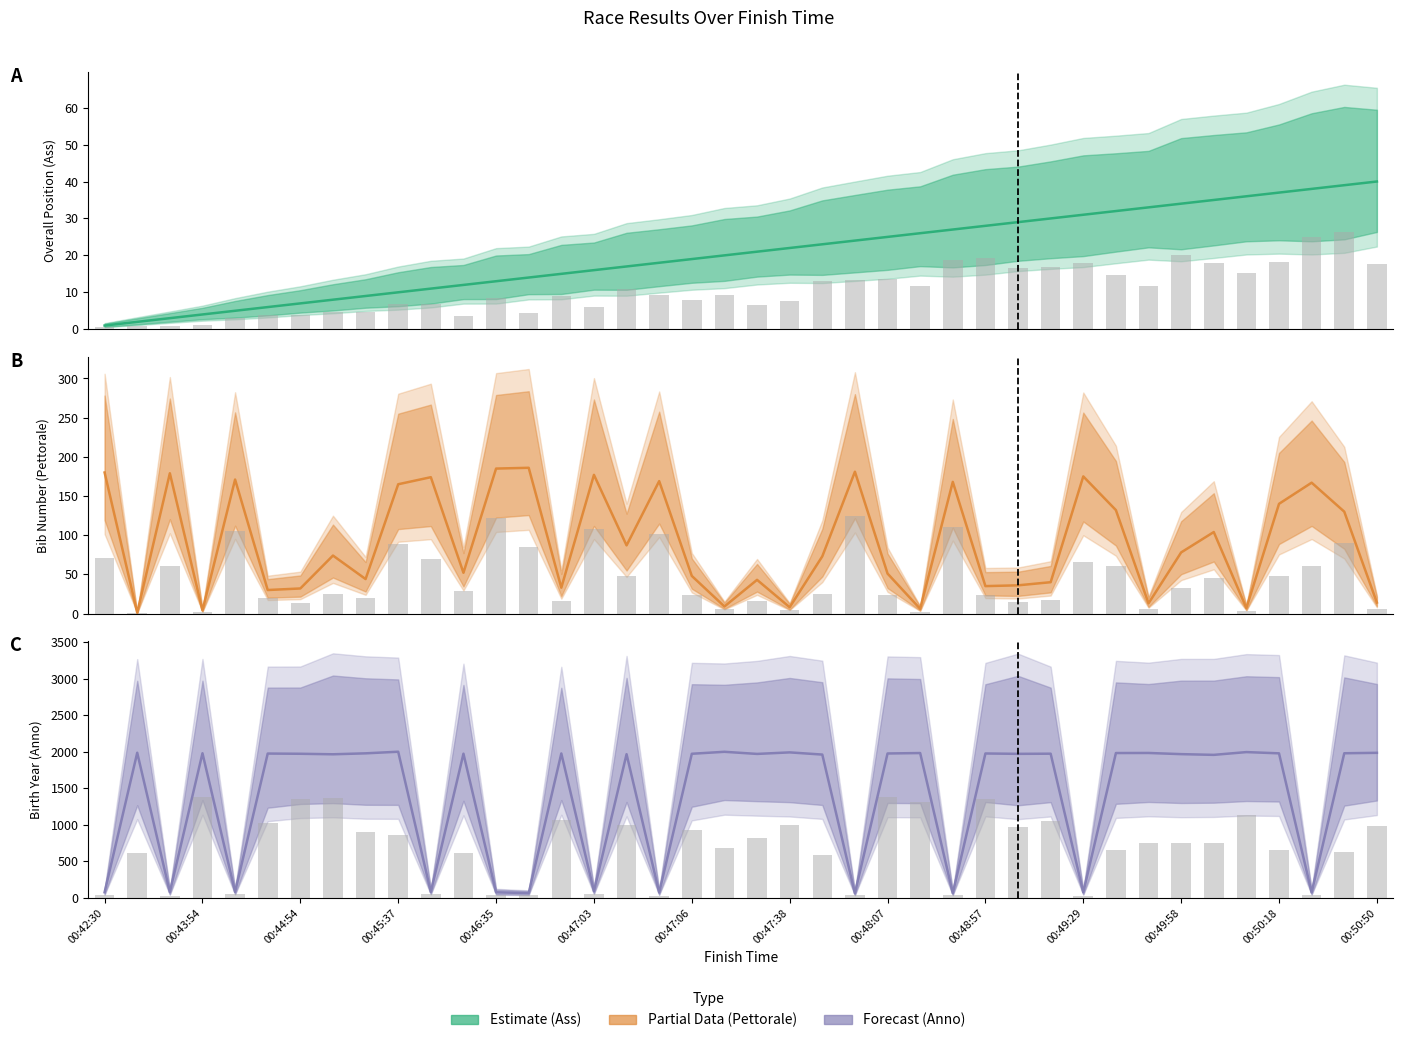

Between 00:45:27 and 00:50:49, which series saw the biggest shift?

Bib Number (Pettorale)